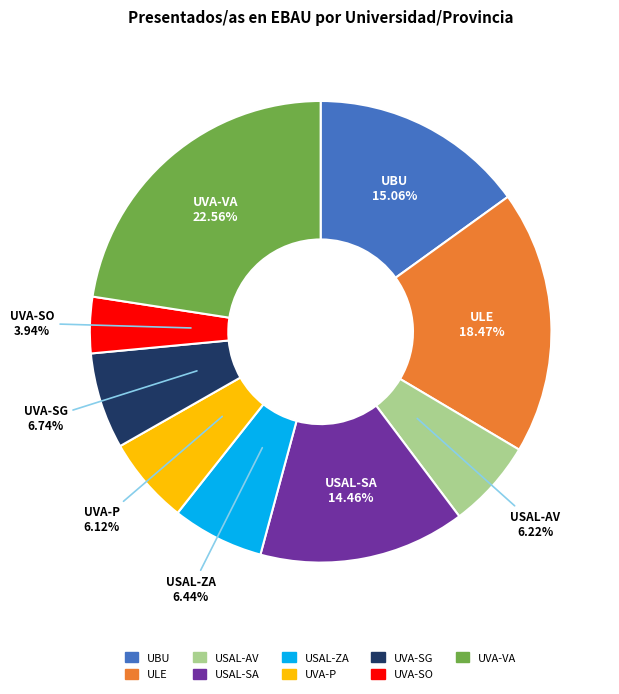

To the nearest percent, what is the average slice percentage?

11%